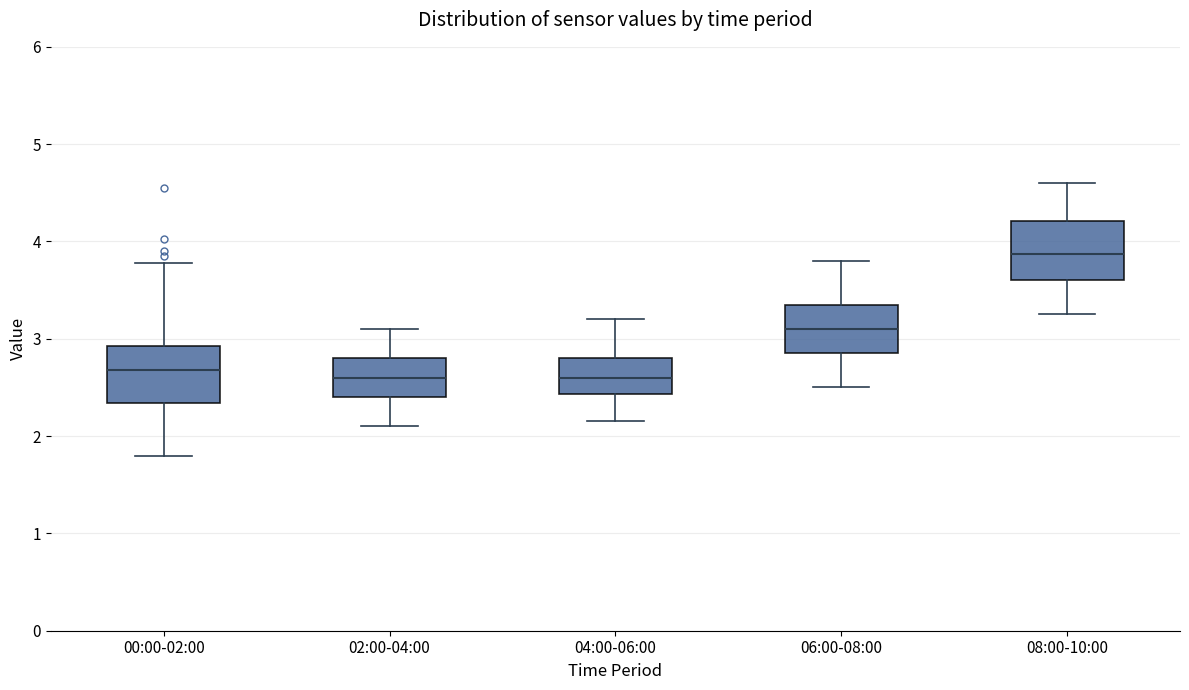

Reading left to right, read every box against the y-axis: the position of its median line, the range the box covers, and the ends of its whiskers. The values are not printed on the chart, so give them approximately, as read against the axis.

00:00-02:00: median 2.7, box 2.3 to 2.9, whiskers 1.8 to 3.8
02:00-04:00: median 2.6, box 2.4 to 2.8, whiskers 2.1 to 3.1
04:00-06:00: median 2.6, box 2.4 to 2.8, whiskers 2.2 to 3.2
06:00-08:00: median 3.1, box 2.9 to 3.4, whiskers 2.5 to 3.8
08:00-10:00: median 3.9, box 3.6 to 4.2, whiskers 3.3 to 4.6